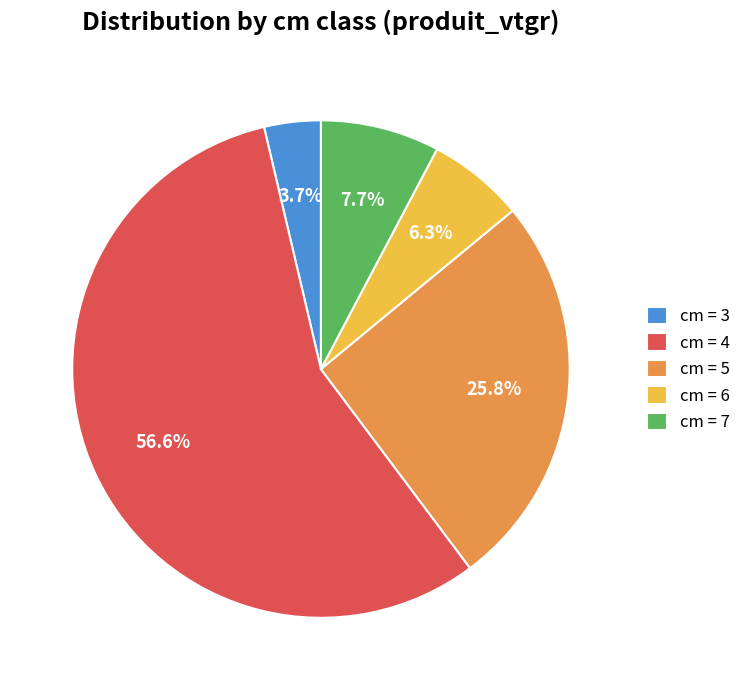

What is the majority slice?

cm = 4